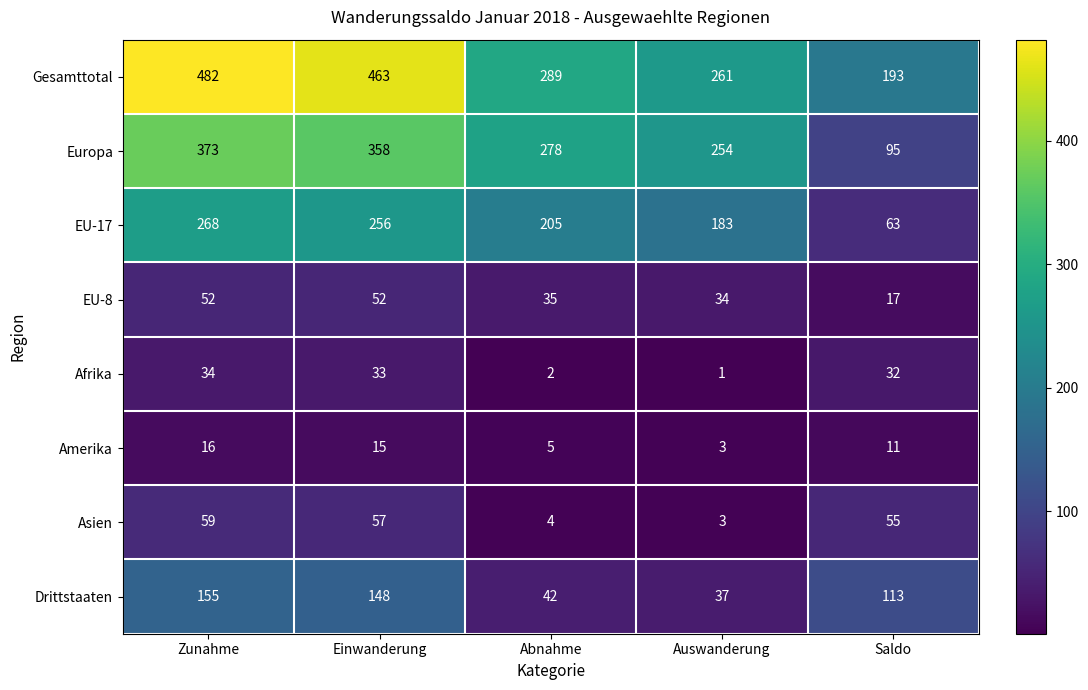

What is the difference between the maximum and minimum values in the Gesamttotal series?

289